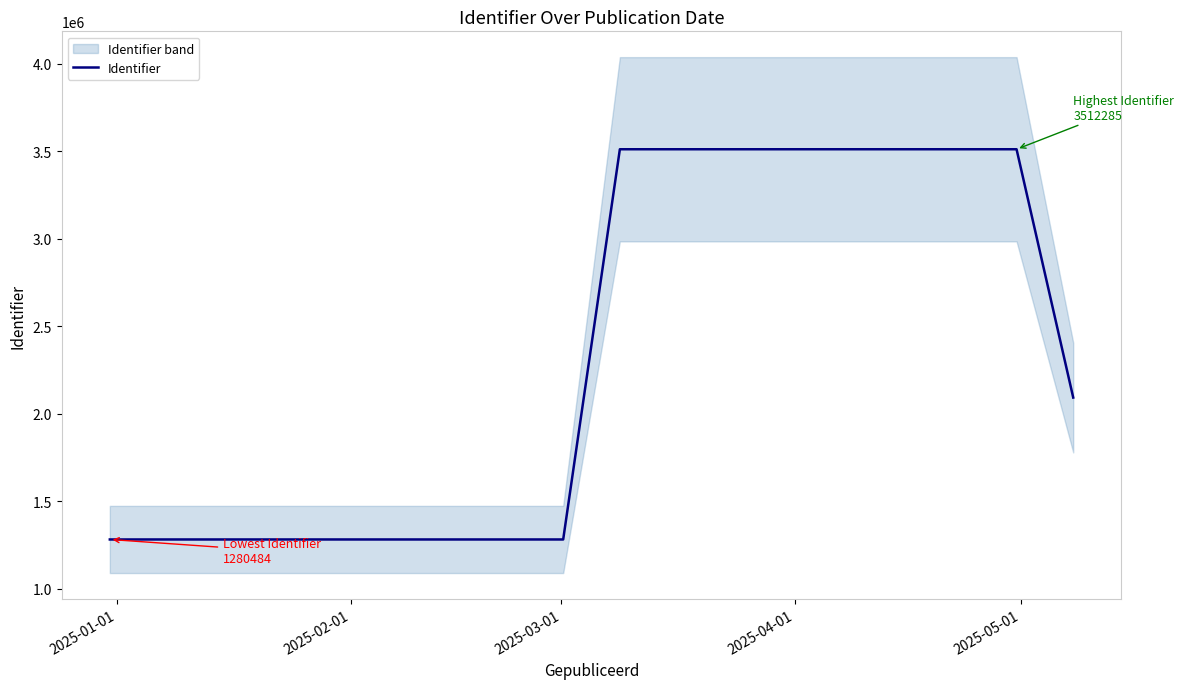

Count the number of values greater than 2092124.

8